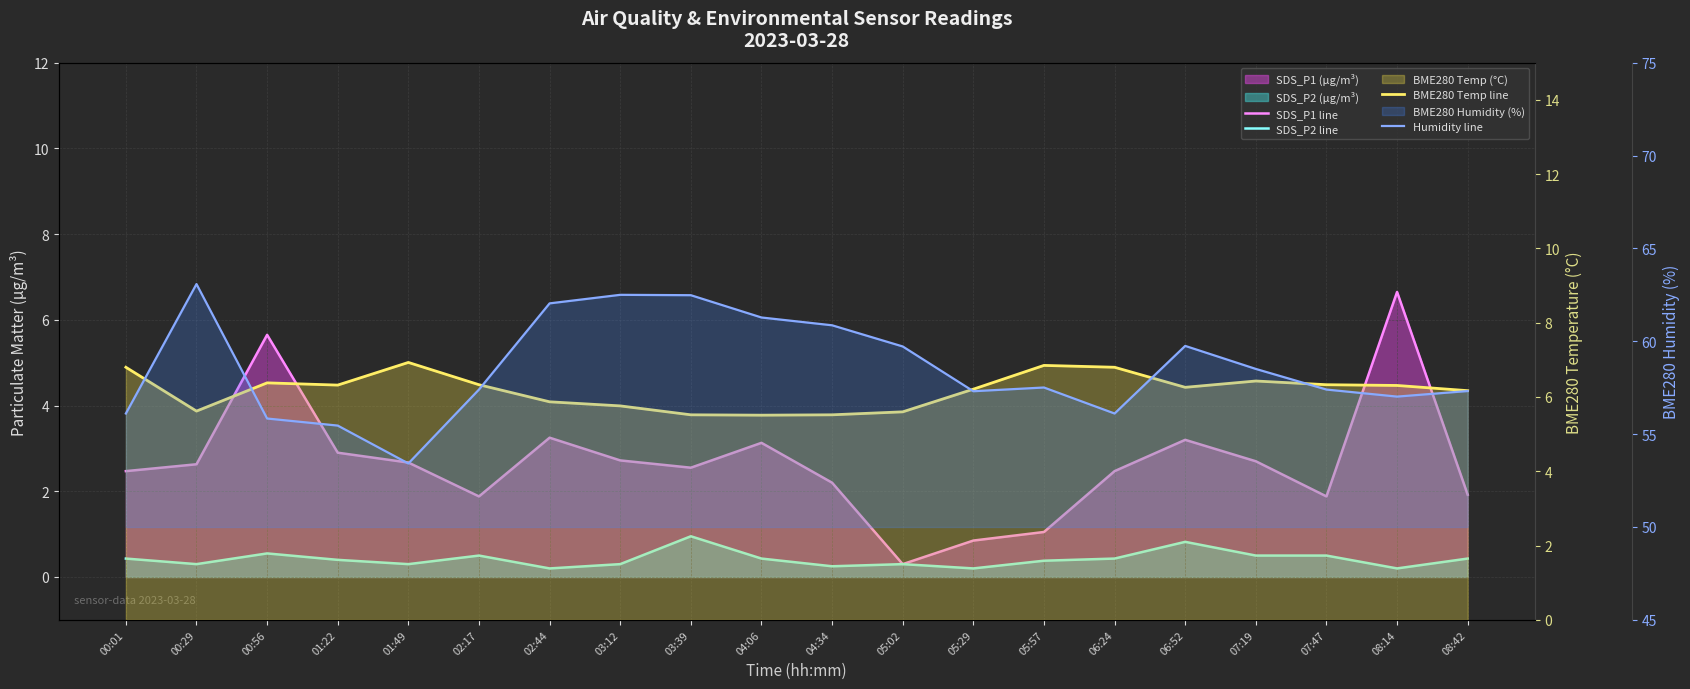

What is the minimum value shown in the chart?

0.2